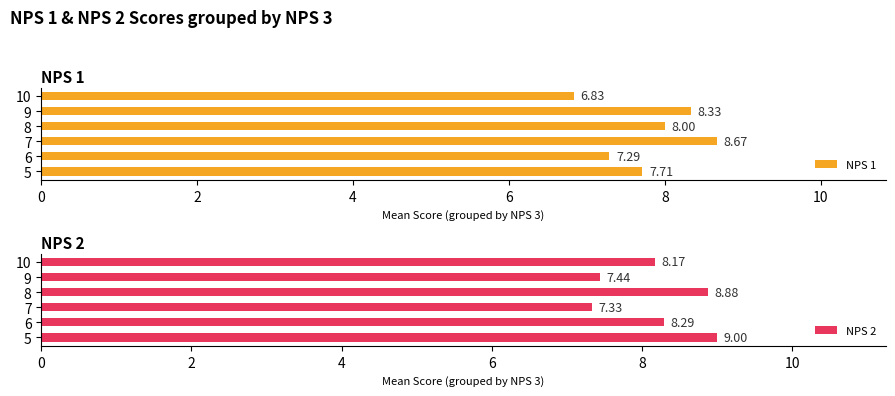

The value of NPS 2 at 7 is 3.5. True or false?

False